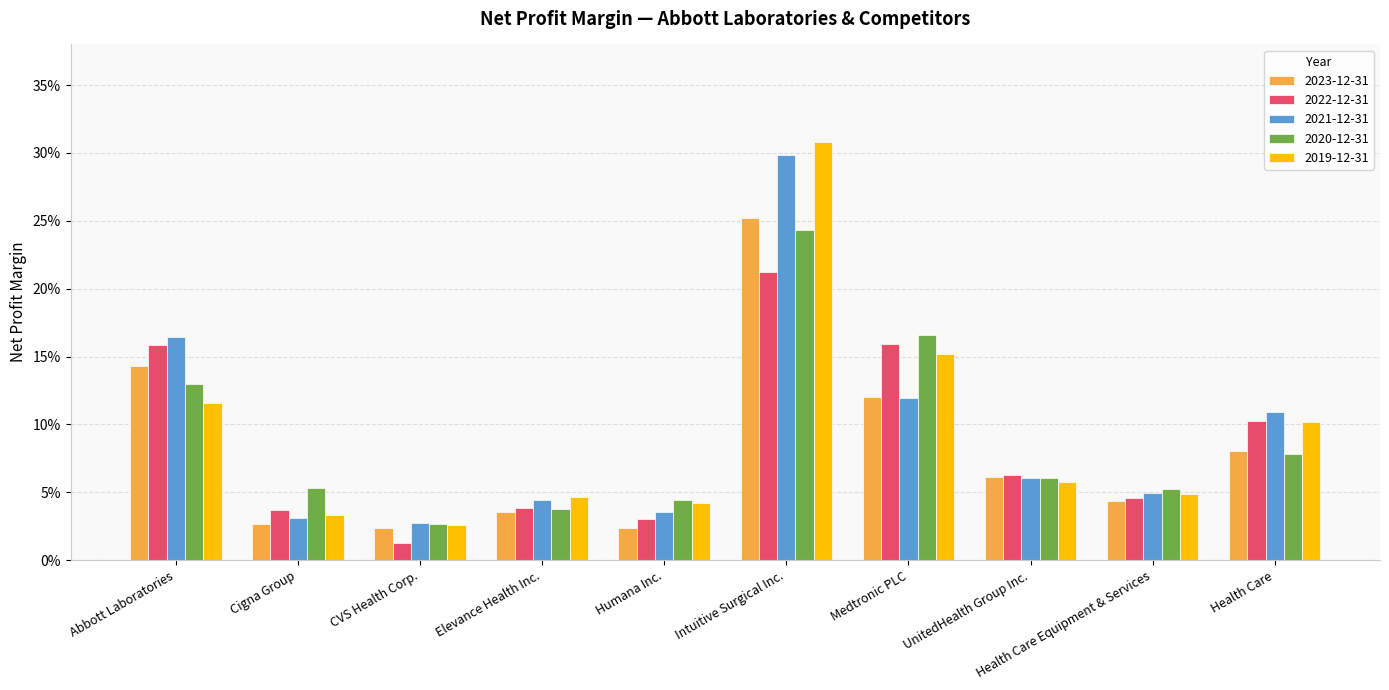

What are all the series names shown in the legend?

2023-12-31, 2022-12-31, 2021-12-31, 2020-12-31, 2019-12-31